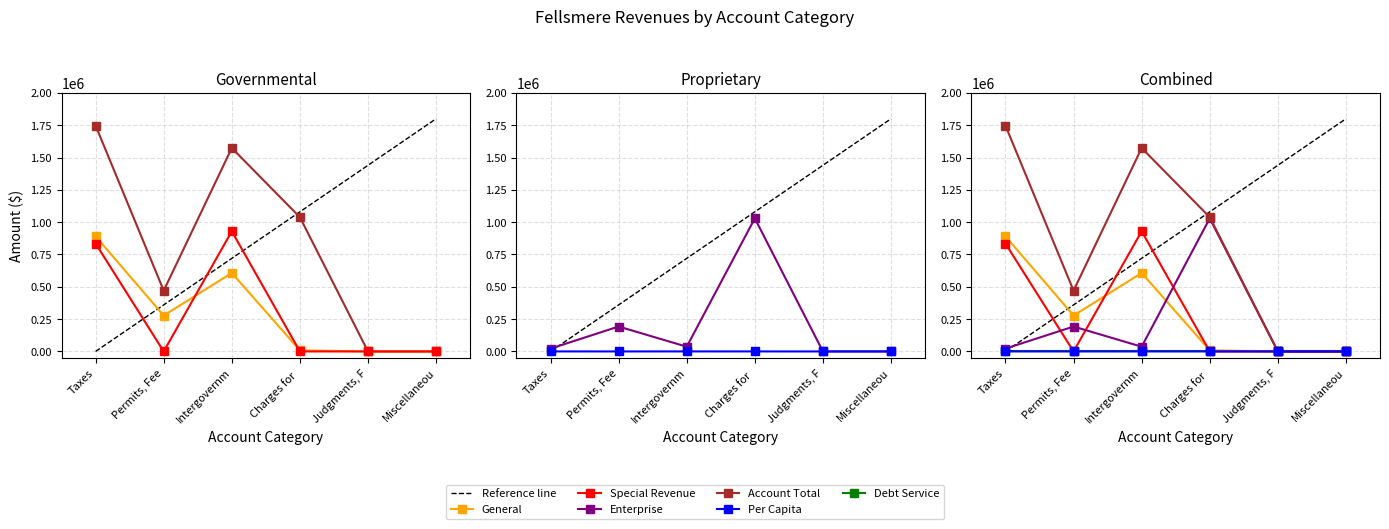

Rank the categories by Debt Service value from highest to lowest.

Taxes, Permits, Fee, Intergovernm, Charges for , Judgments, F, Miscellaneou